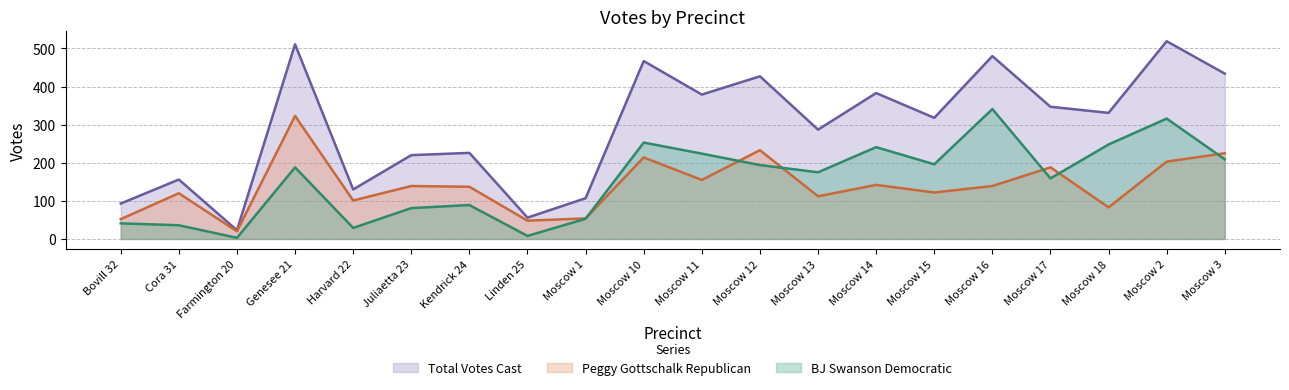

Which series ends up on top after the final intersection of BJ Swanson Democratic and Peggy Gottschalk Republican?

Peggy Gottschalk Republican